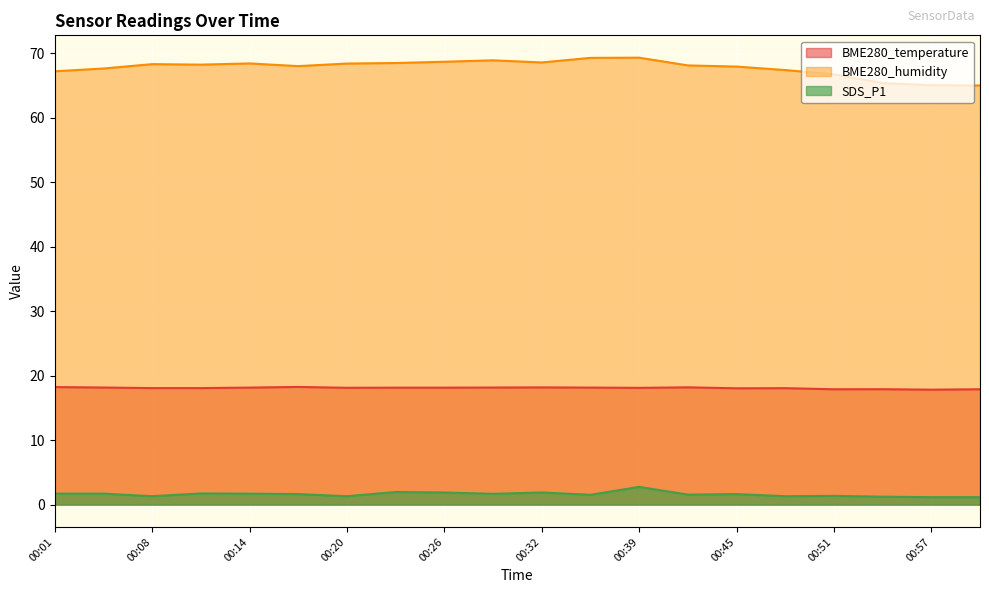

True or false: BME280_humidity has a value of 108.2 at 00:57.

False